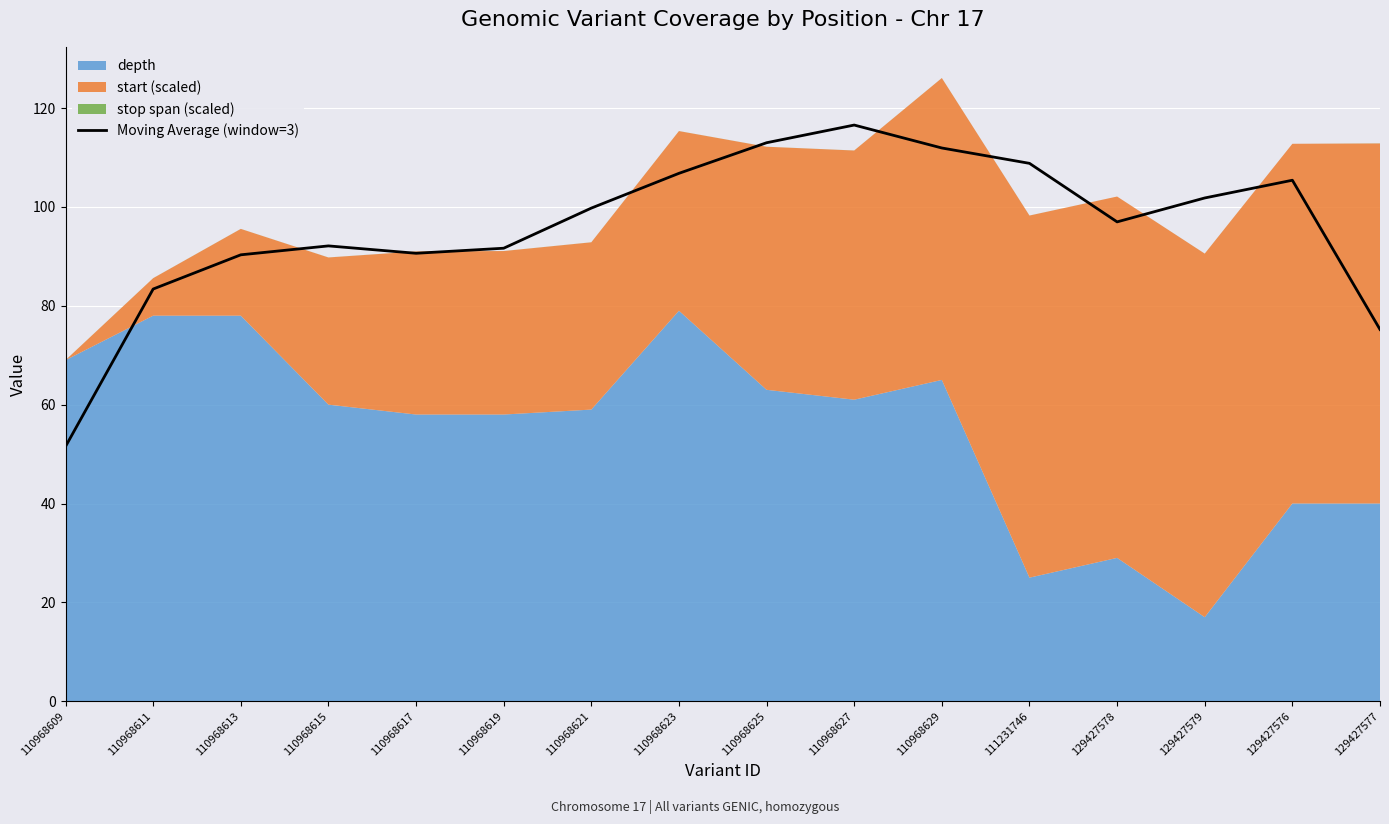

Reading left to right, extract all data points from this chart.

110968609=51.5	110968611=83.4	110968613=90.3	110968615=92.1	110968617=90.6	110968619=91.6	110968621=99.8	110968623=106.8	110968625=113.0	110968627=116.6	110968629=111.9	111231746=108.8	129427578=97.0	129427579=101.8	129427576=105.4	129427577=75.2